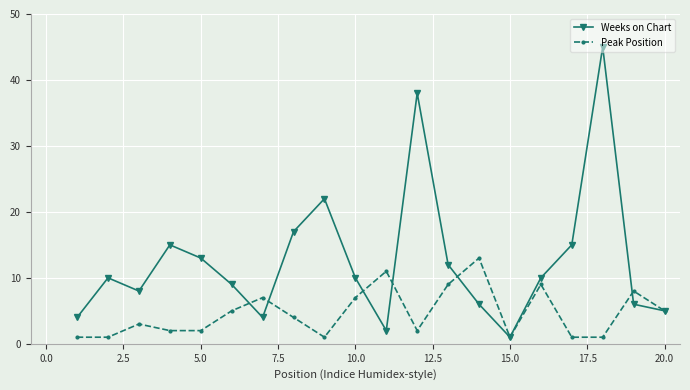

What is the highest value of the Peak Position series?

13